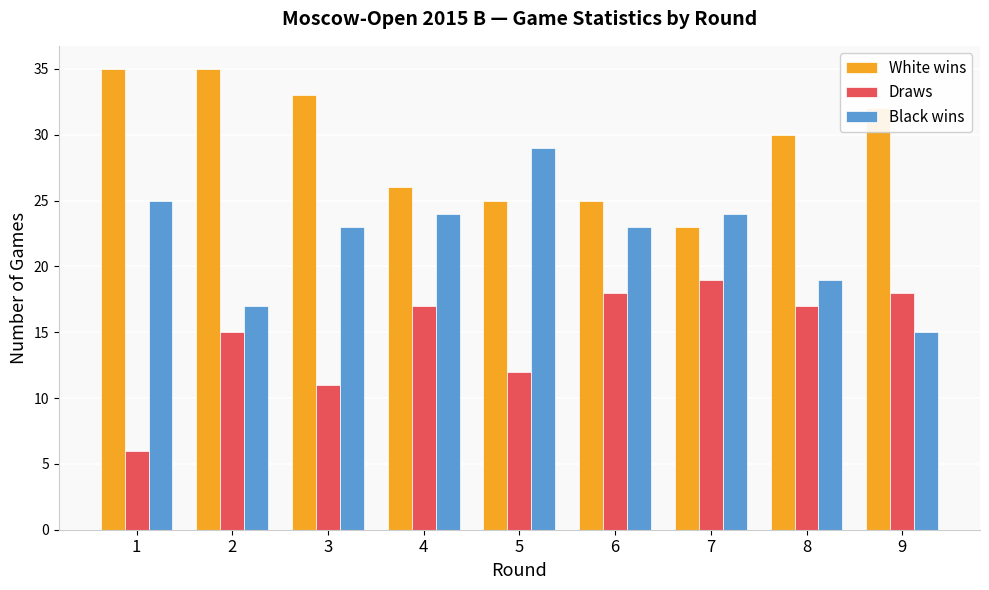

Which series has the largest total across all categories?

White wins